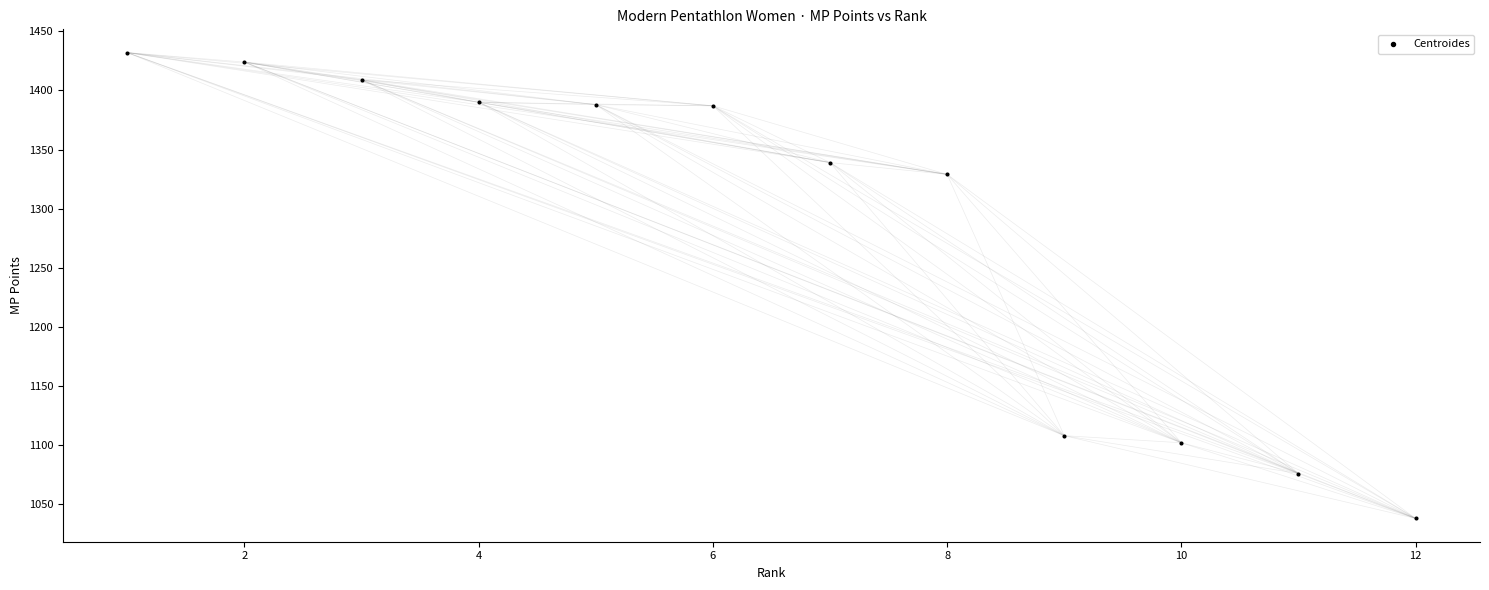

What is the range of X values (max minus min)?

11